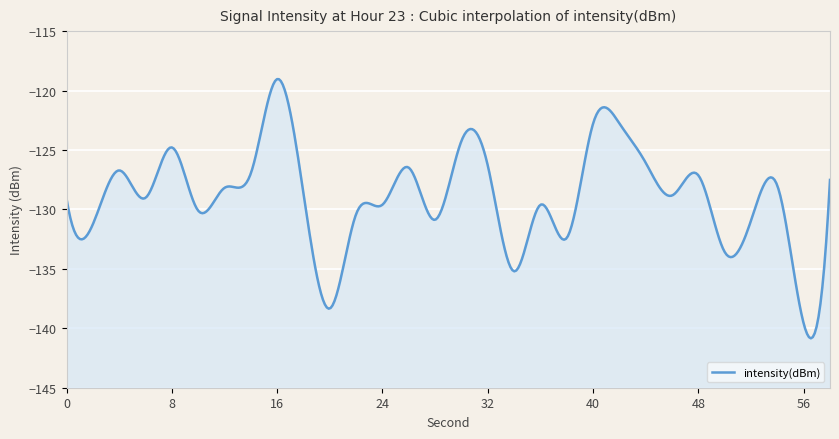

List the labels in order of value, largest first.

16, 42, 40, 30, 8, 44, 32, 26, 4, 14, 48, 58, 54, 12, 18, 46, 6, 0, 24, 36, 10, 22, 28, 52, 2, 38, 50, 34, 20, 56